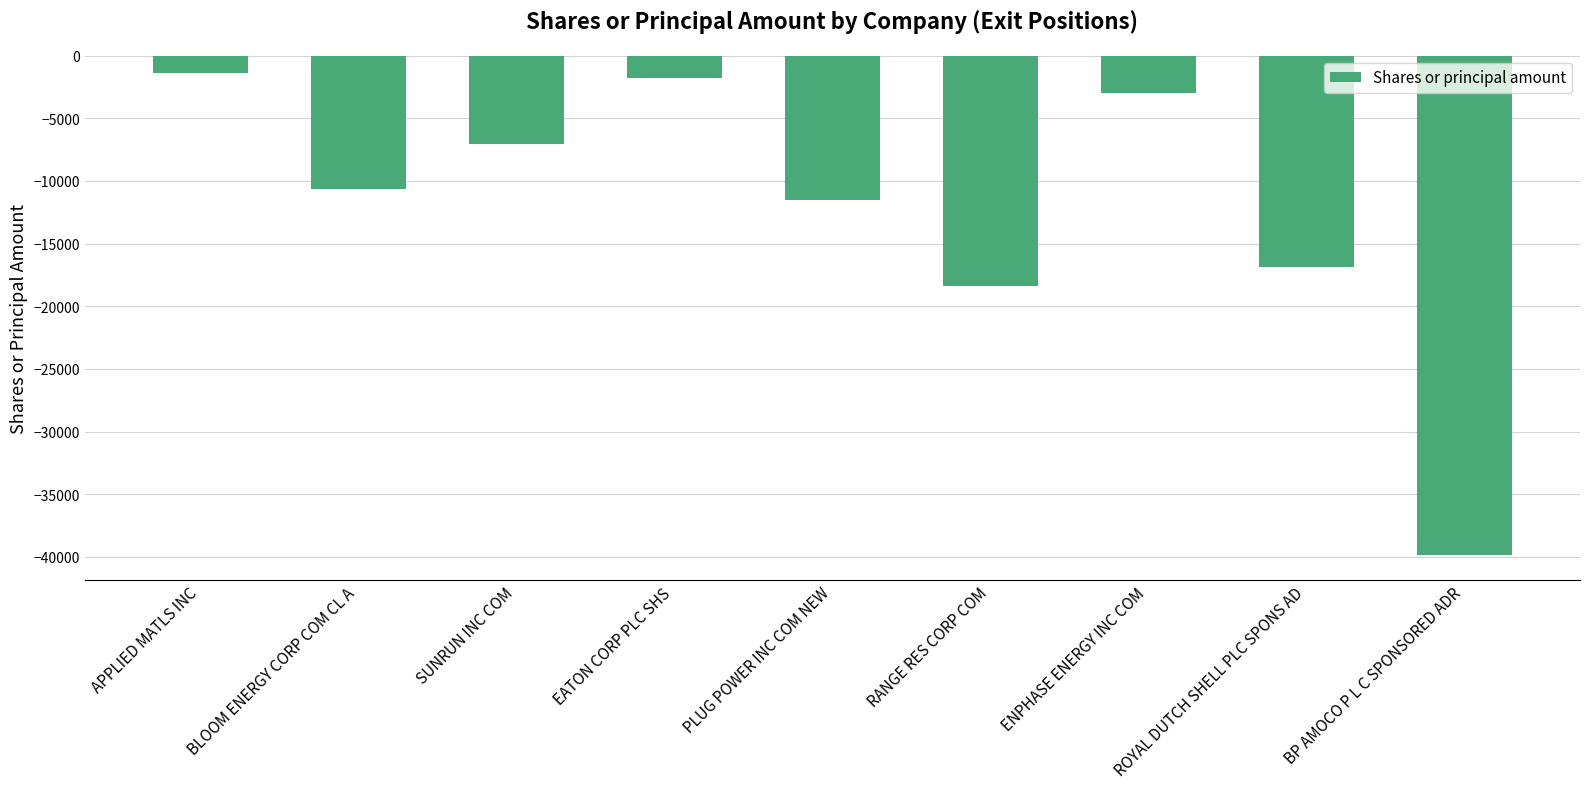

What is the minimum value shown in the chart?

-39820